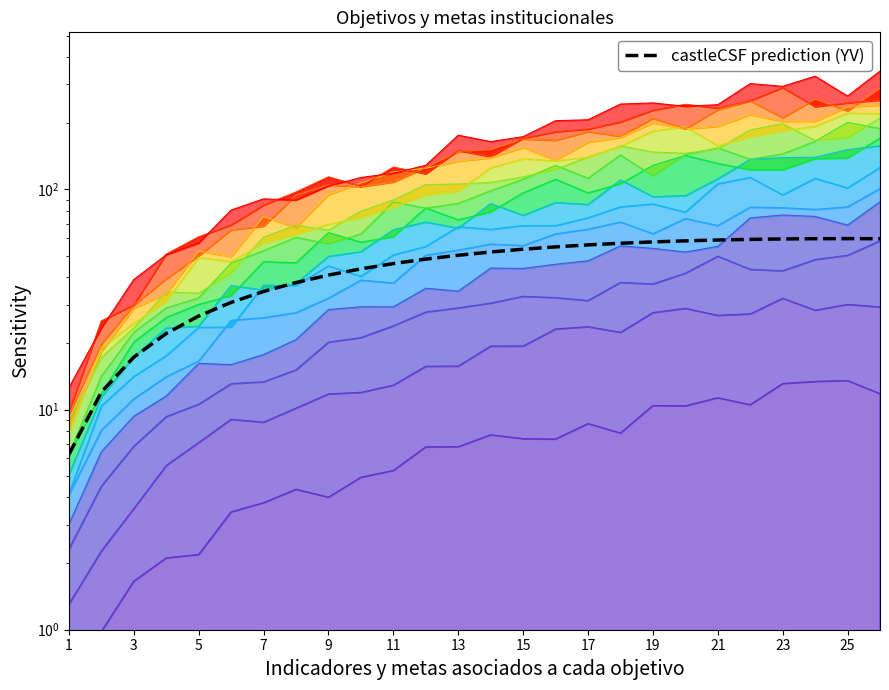

What is the sum of all values?

1162.6